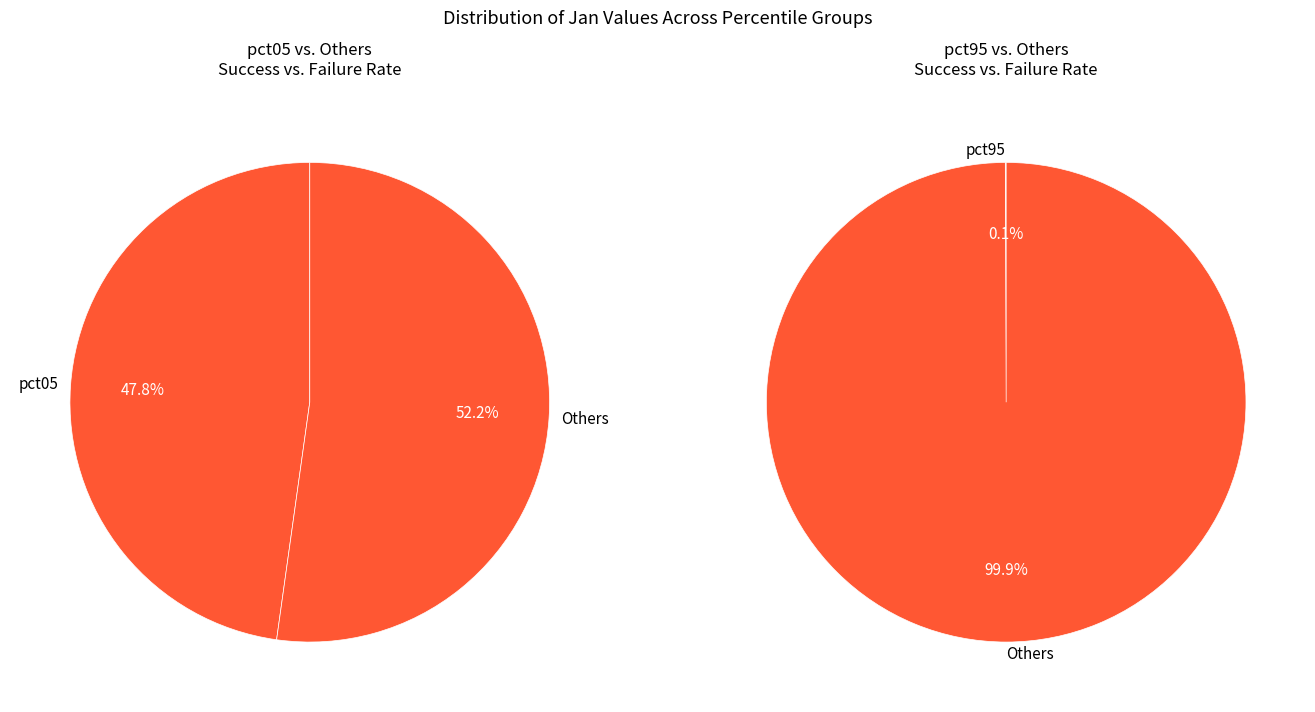

What percentage is the pct05 slice, to the nearest percent?

48%